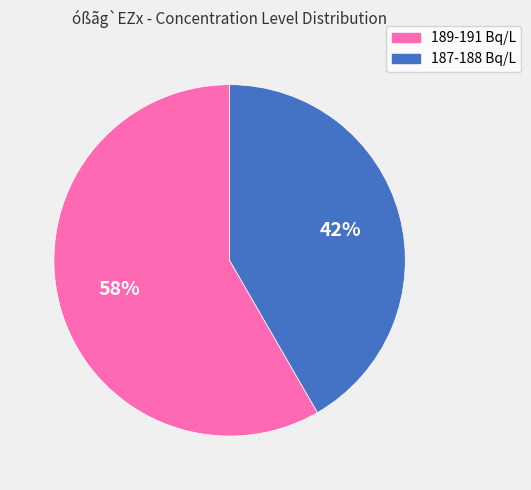

Which slice is the smallest?

187-188 Bq/L